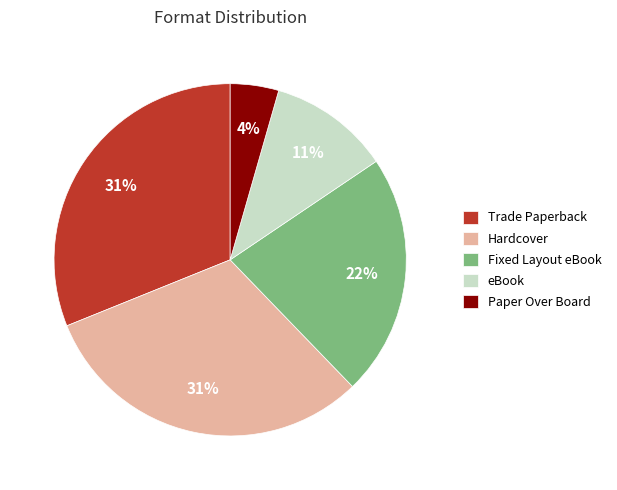

To the nearest percent, what is the difference between the Hardcover and Fixed Layout eBook slice percentages?

9%